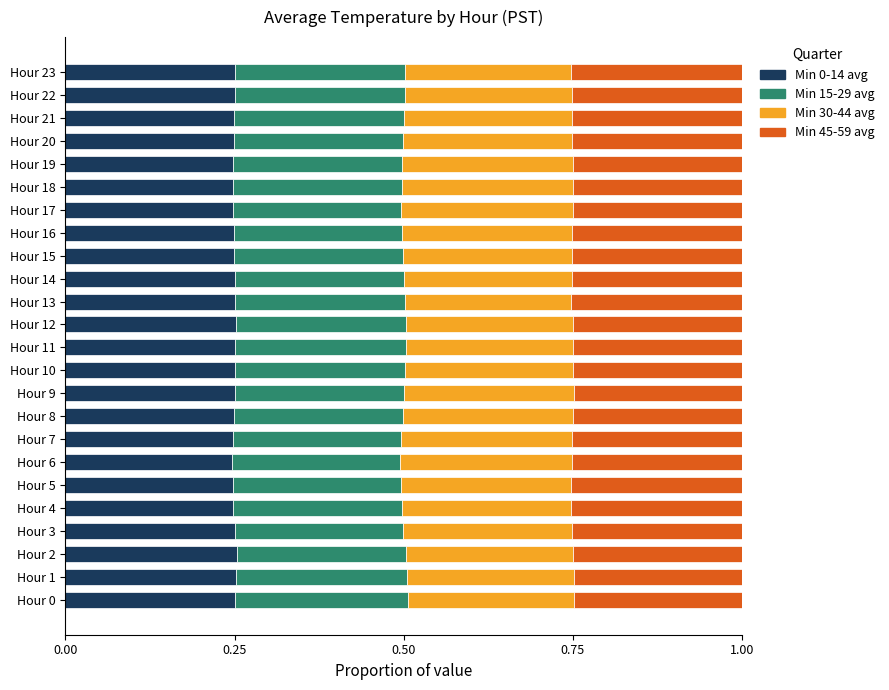

What are all the series names shown in the legend?

Min 0-14 avg, Min 15-29 avg, Min 30-44 avg, Min 45-59 avg